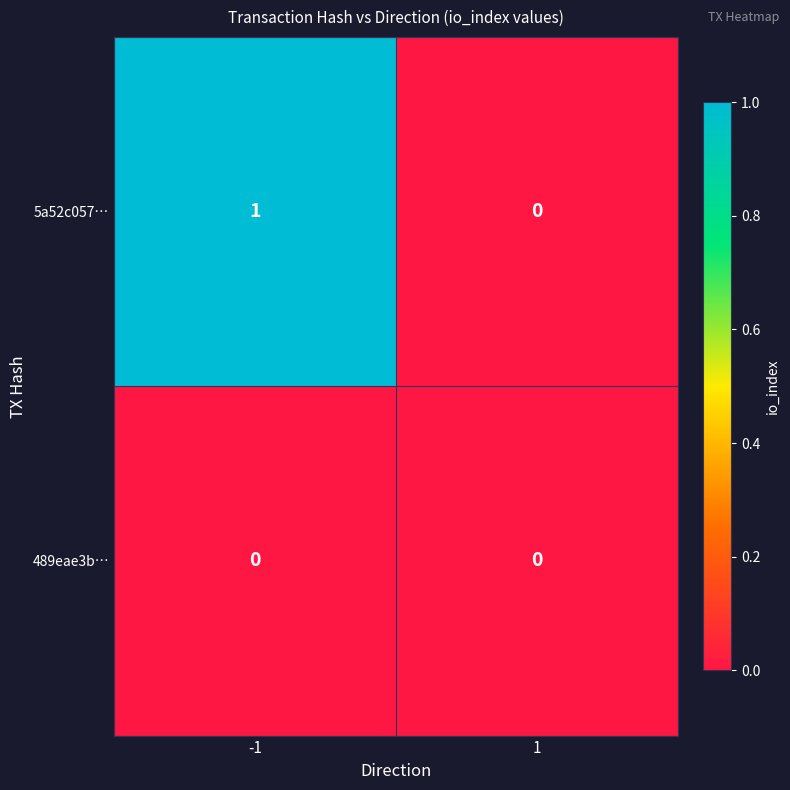

Between -1 and 1, which series saw the biggest shift?

5a52c057…